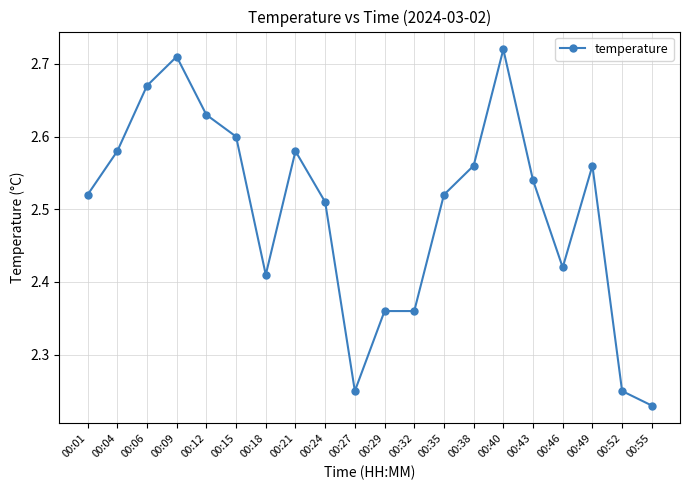

The value at 00:12 is 4.3. True or false?

False